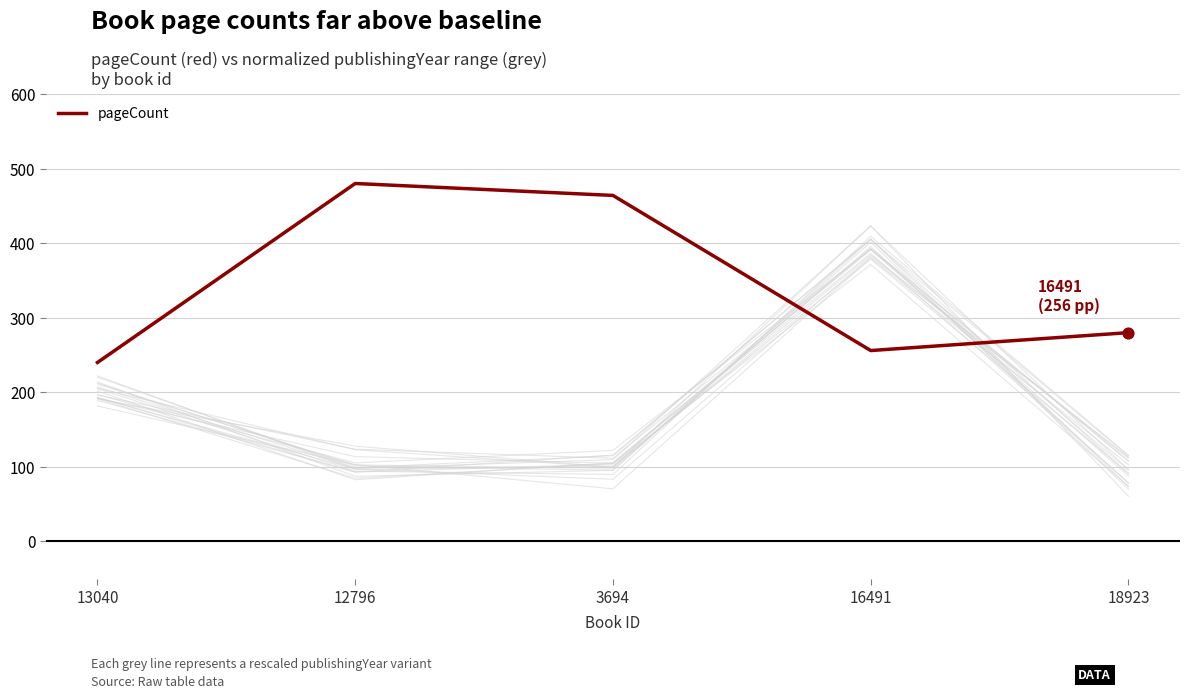

What is the change in value from 3694 to 16491?

-208